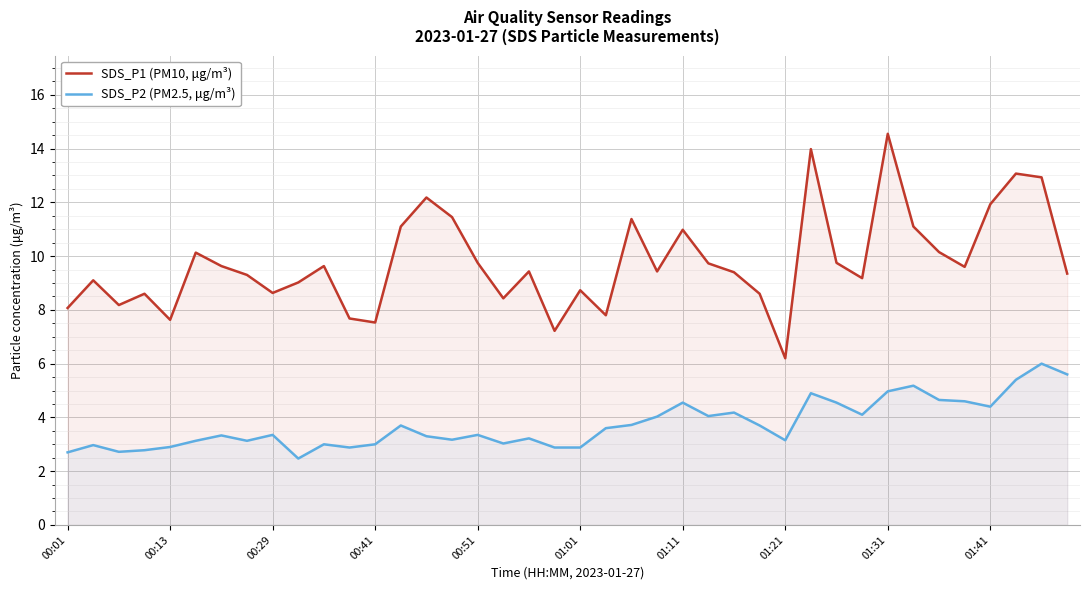

The SDS_P1 (PM10, μg/m³) series shows 3.4 at 19. True or false?

False